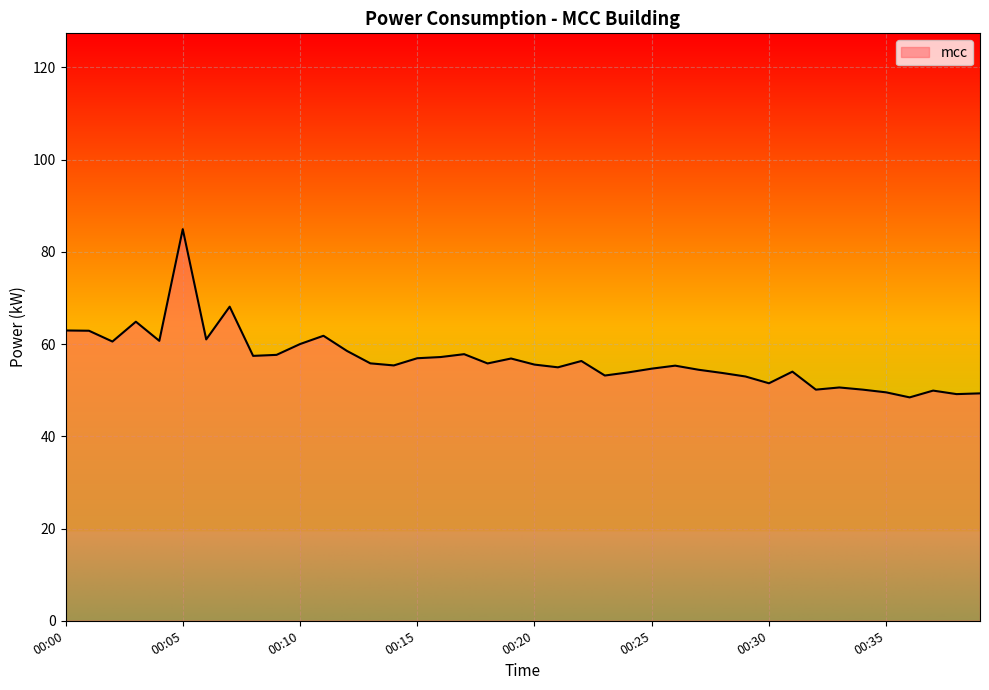

What is the difference between the maximum and minimum values?

36.5